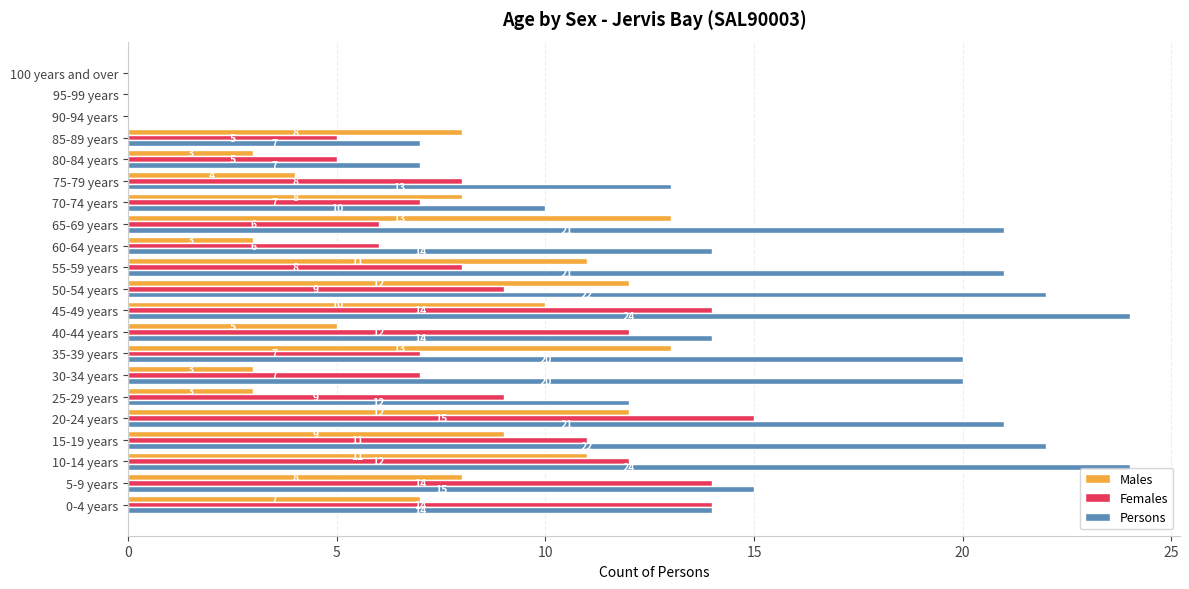

What is the approximate value of Persons at 0-4 years?

14